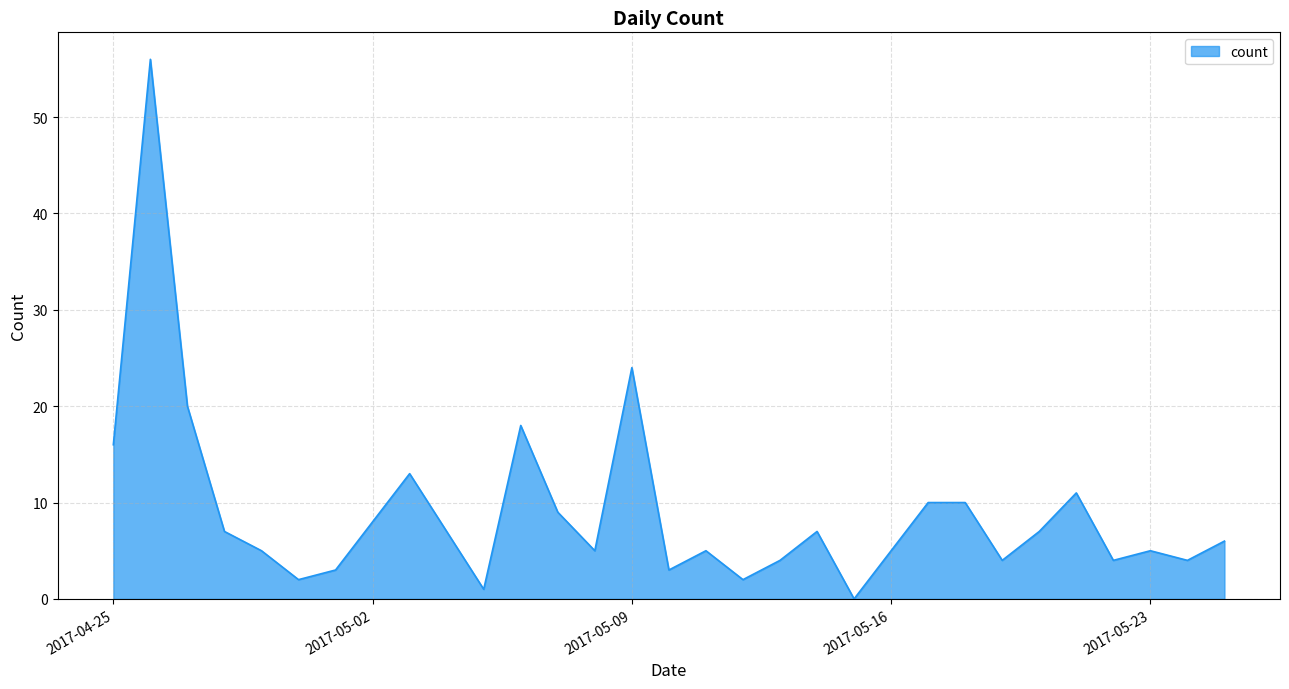

What is the greatest value displayed?

56